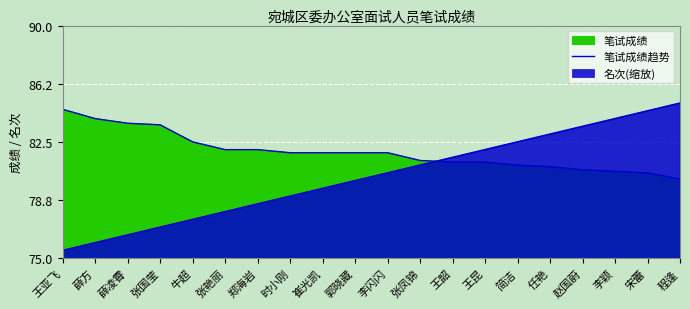

Count the number of values greater than 81.

14